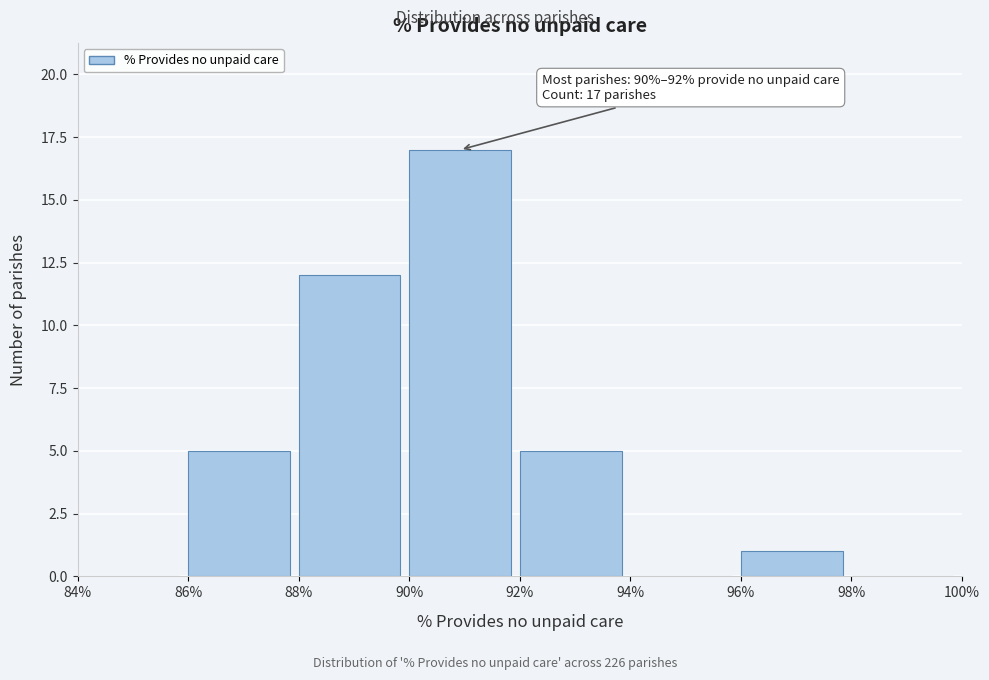

Which range on the x-axis has the tallest bar?

90% to 92%